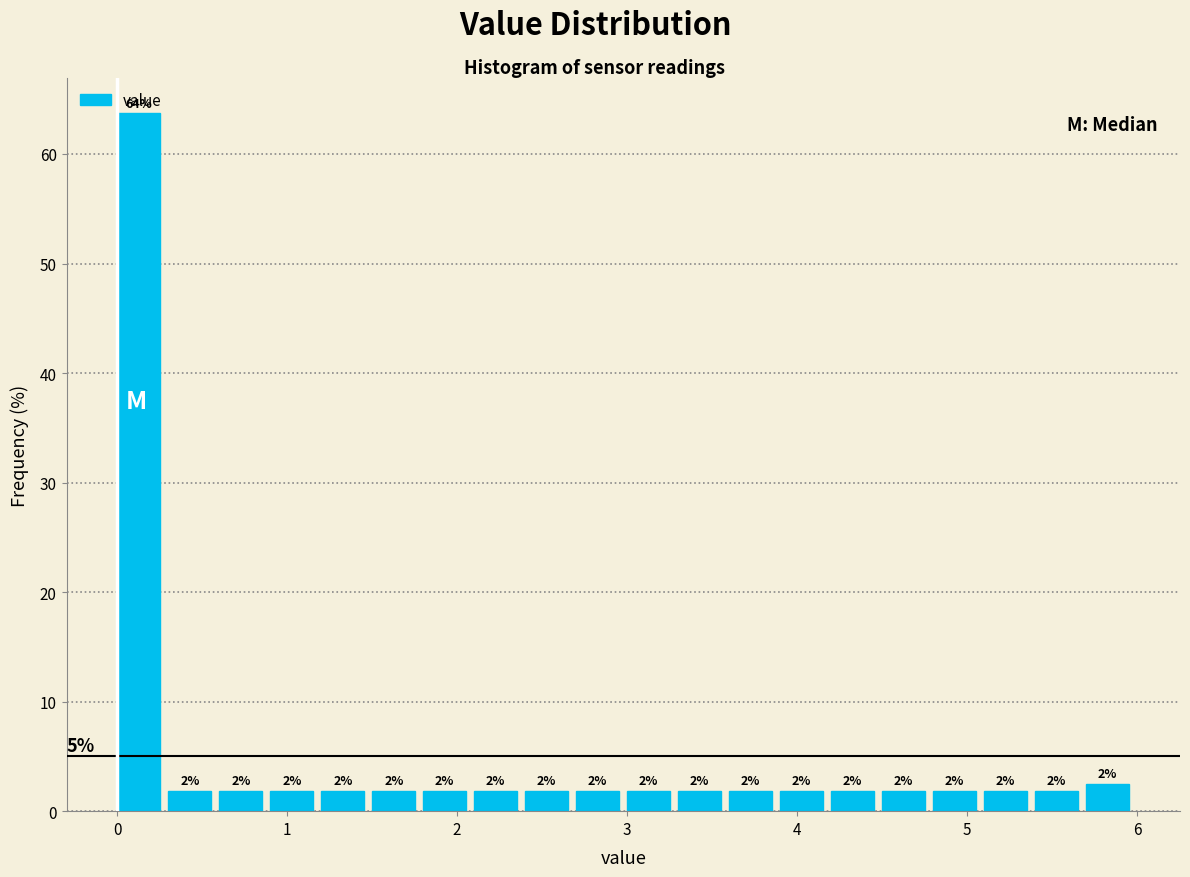

Read against the x-axis, roughly where is the centre of the tallest bar?

0.1